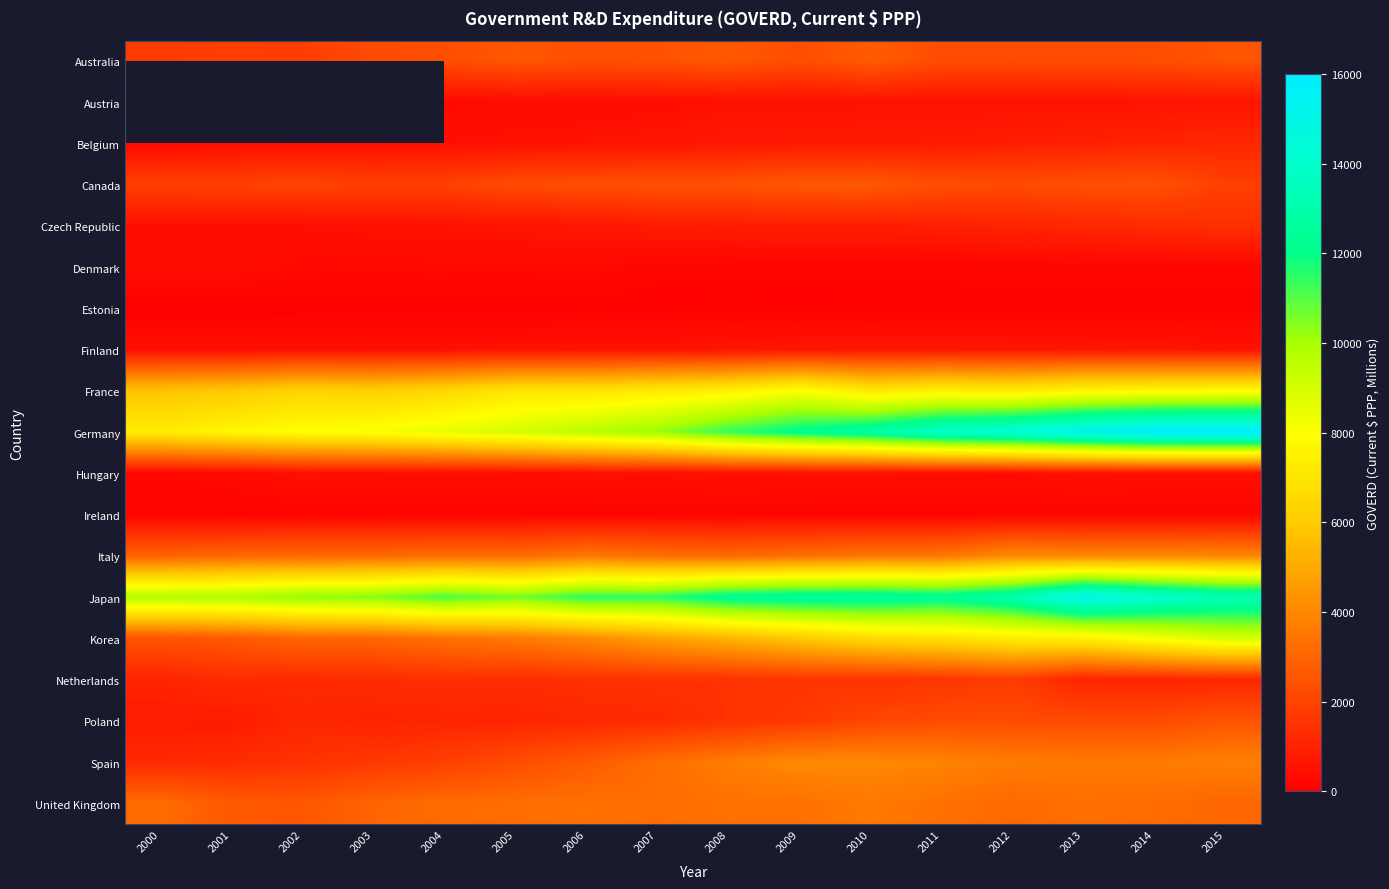

Rank the series by their maximum value, from highest to lowest.

Austria, Germany, Japan, Korea, France, Spain, Italy, United Kingdom, Australia, Canada, Poland, Netherlands, Czech Republic, Belgium, Finland, Hungary, Denmark, Ireland, Estonia